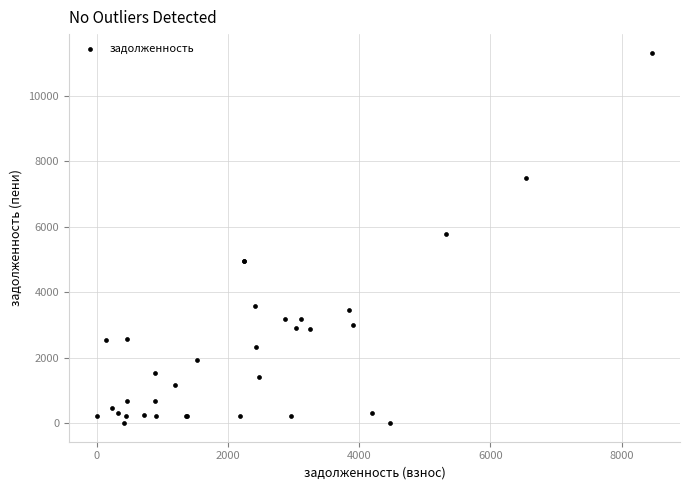

What Y value in the scatter plot is closest to 5662?

5794.8